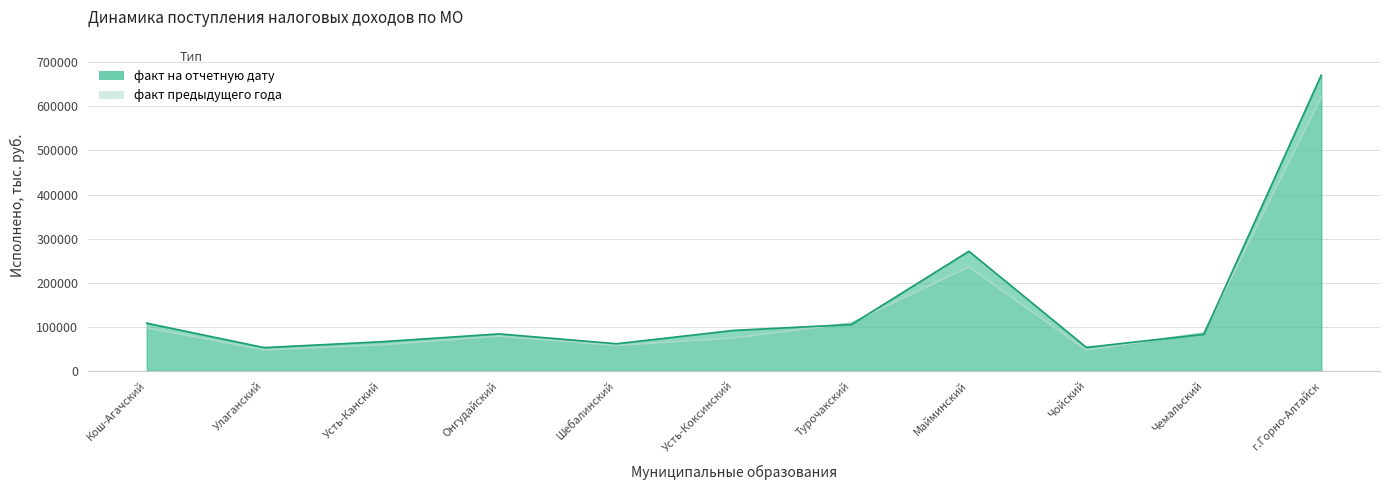

List the labels in order of fact_prev value, largest first.

г.Горно-Алтайск, Майминский, Турочакский, Кош-Агачский, Чемальский, Онгудайский, Усть-Коксинский, Усть-Канский, Шебалинский, Улаганский, Чойский